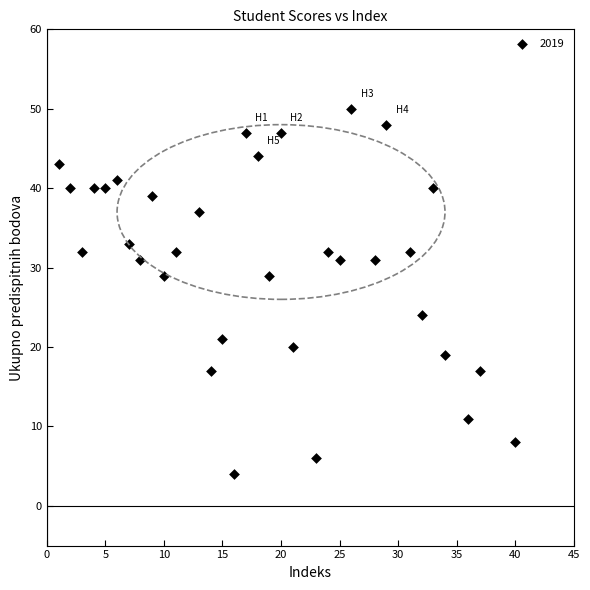

What is the range of X values (max minus min)?

39